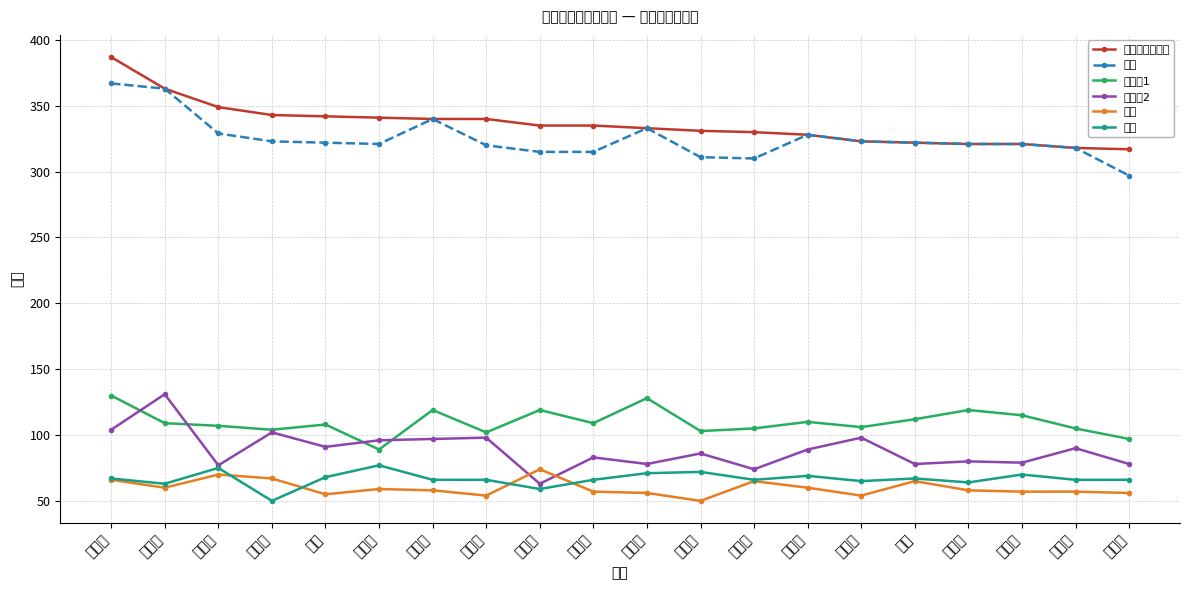

What is the minimum value for 政治?

50